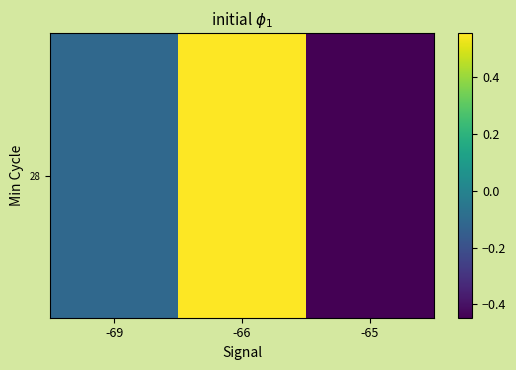

Reading right to left, list all the values displayed in this chart.

-0.4	0.6	-0.1